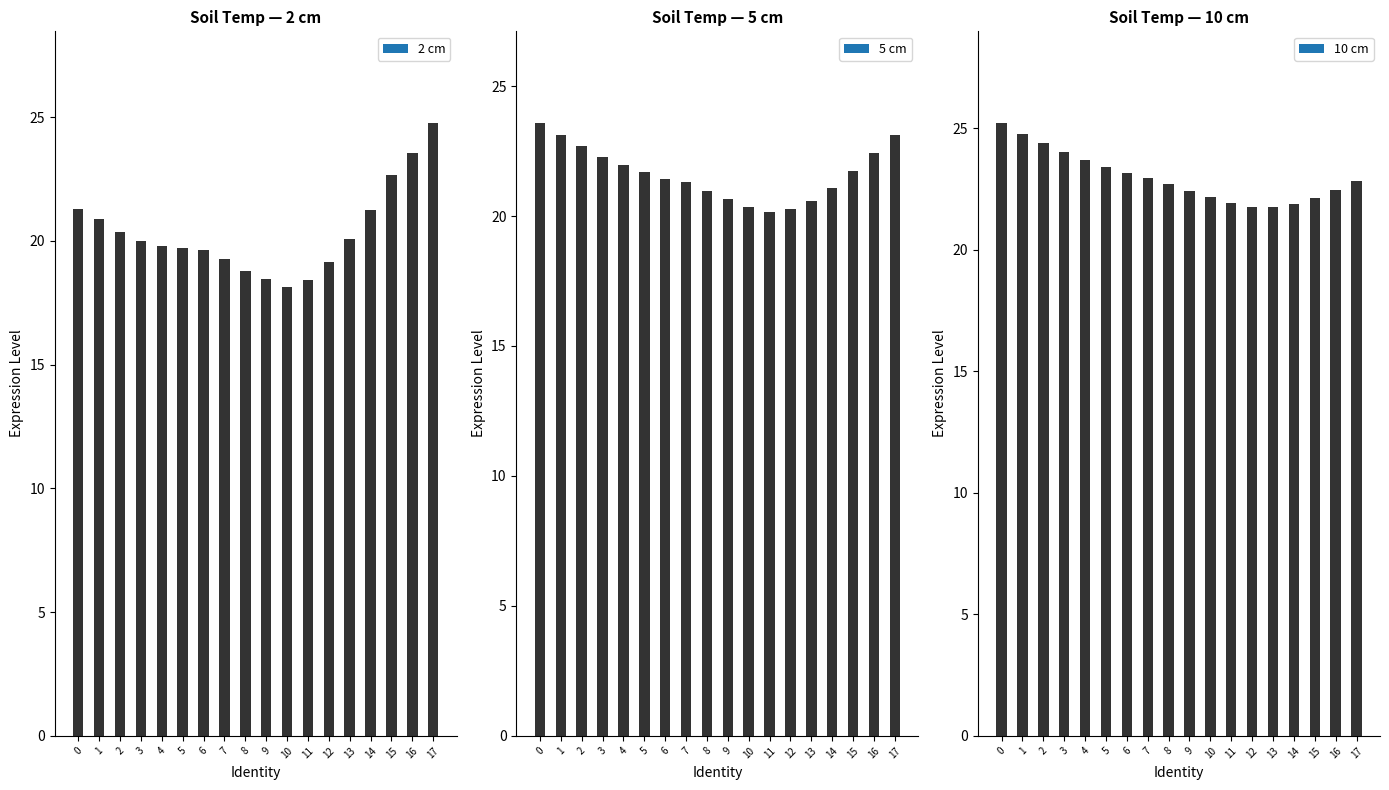

Which series has the widest spread of values?

2 cm